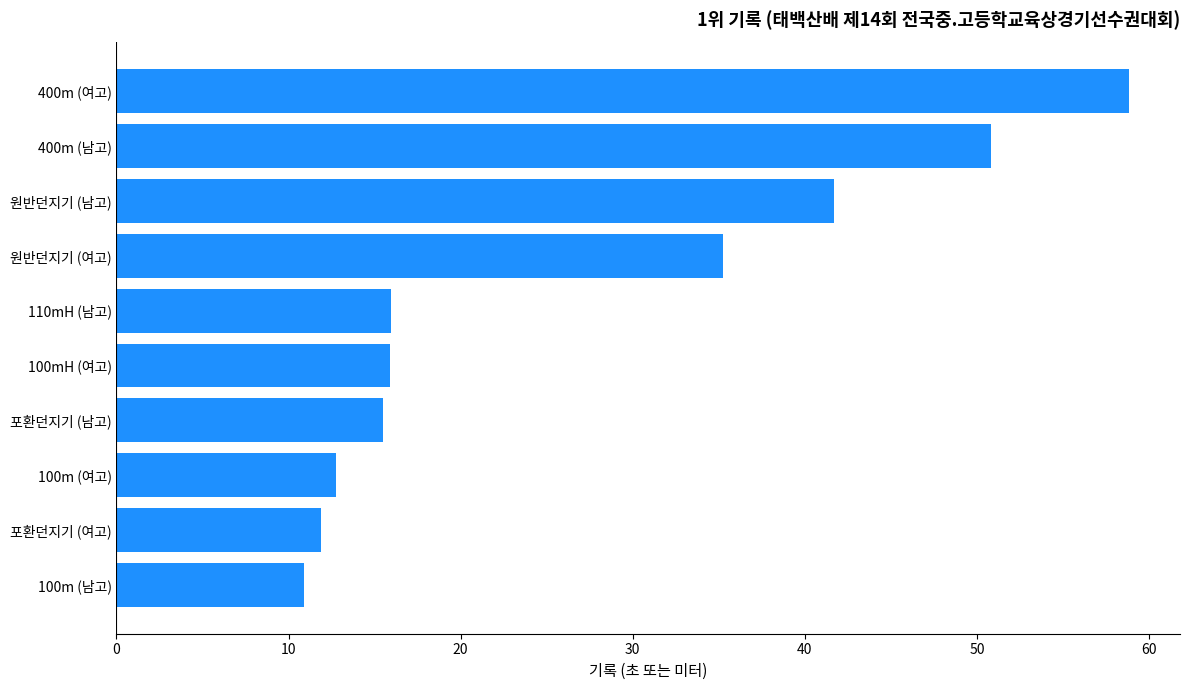

What value does the data have at 100m (남고)?

10.9